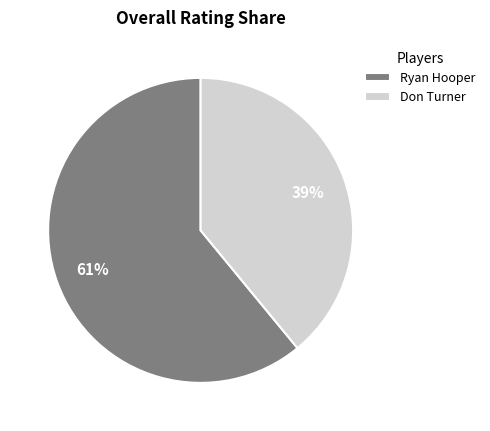

Is it true that Don Turner is 39% of the pie?

True